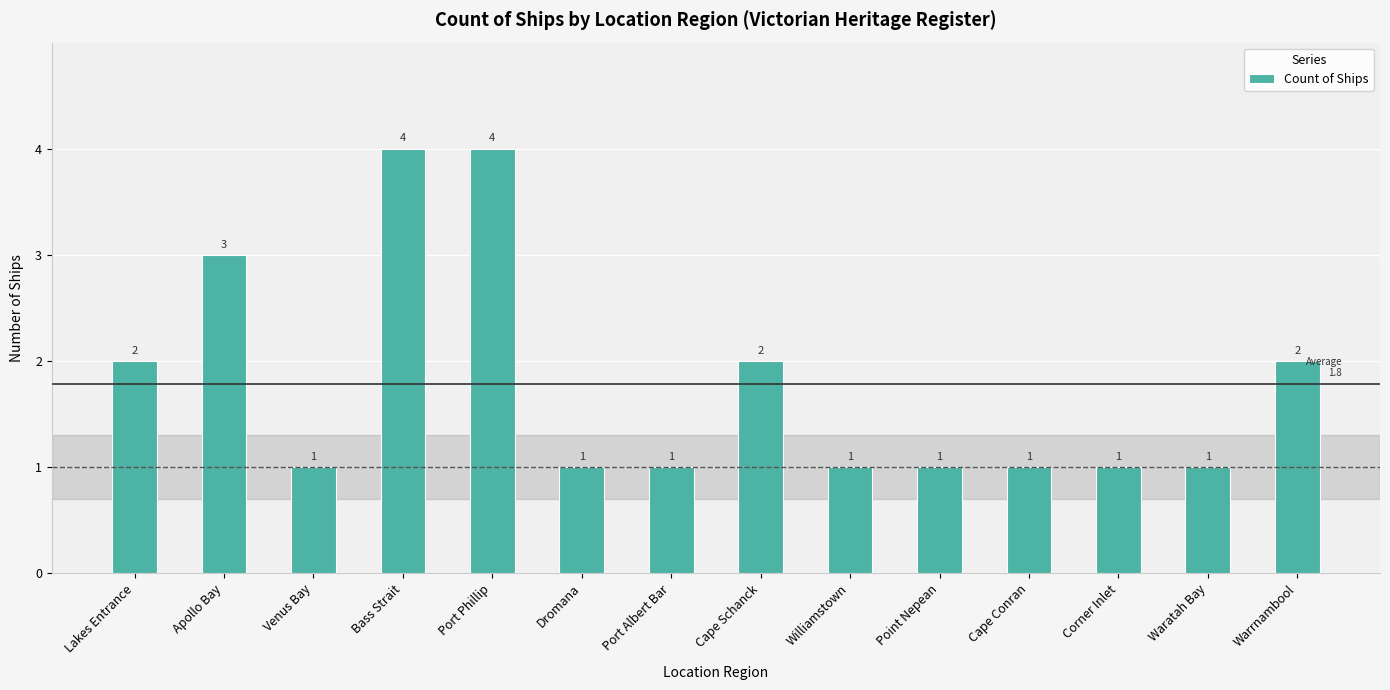

Reading left to right, what are all the values shown in this chart?

2	3	1	4	4	1	1	2	1	1	1	1	1	2